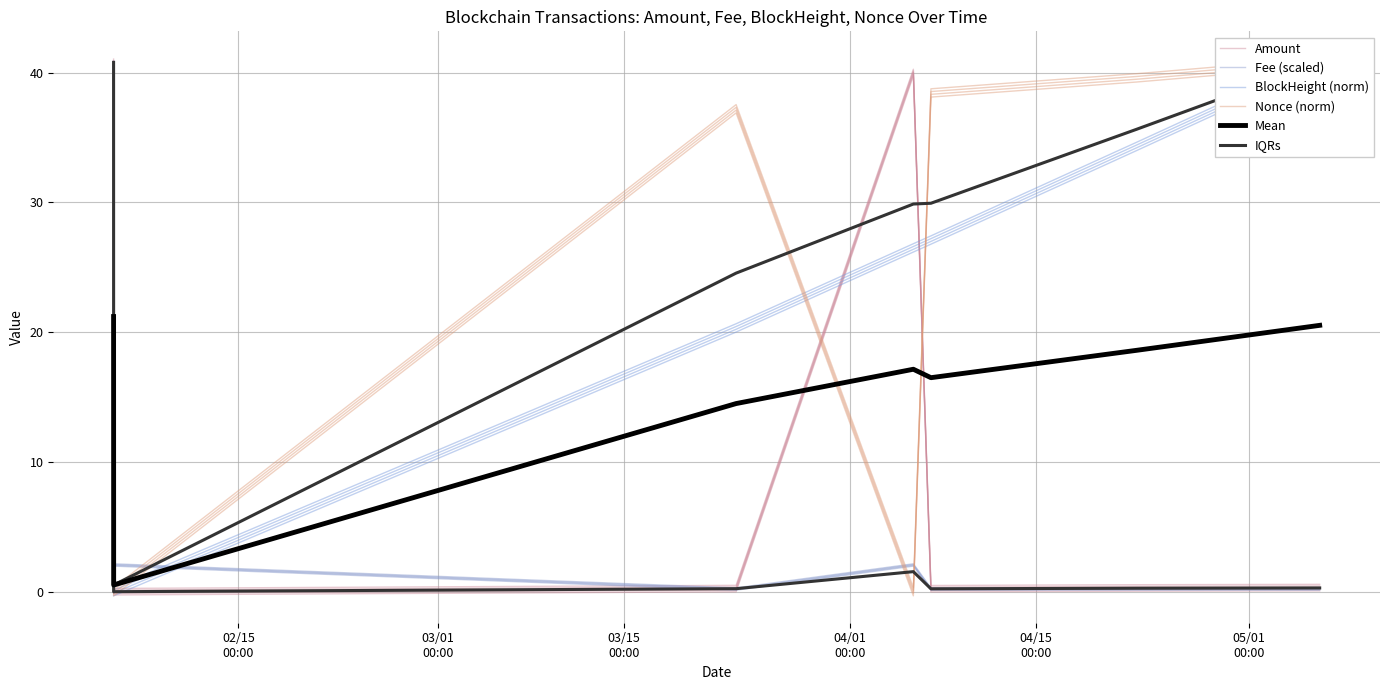

Between 03/15
00:00 and 04/01
00:00, which is larger?

04/01
00:00